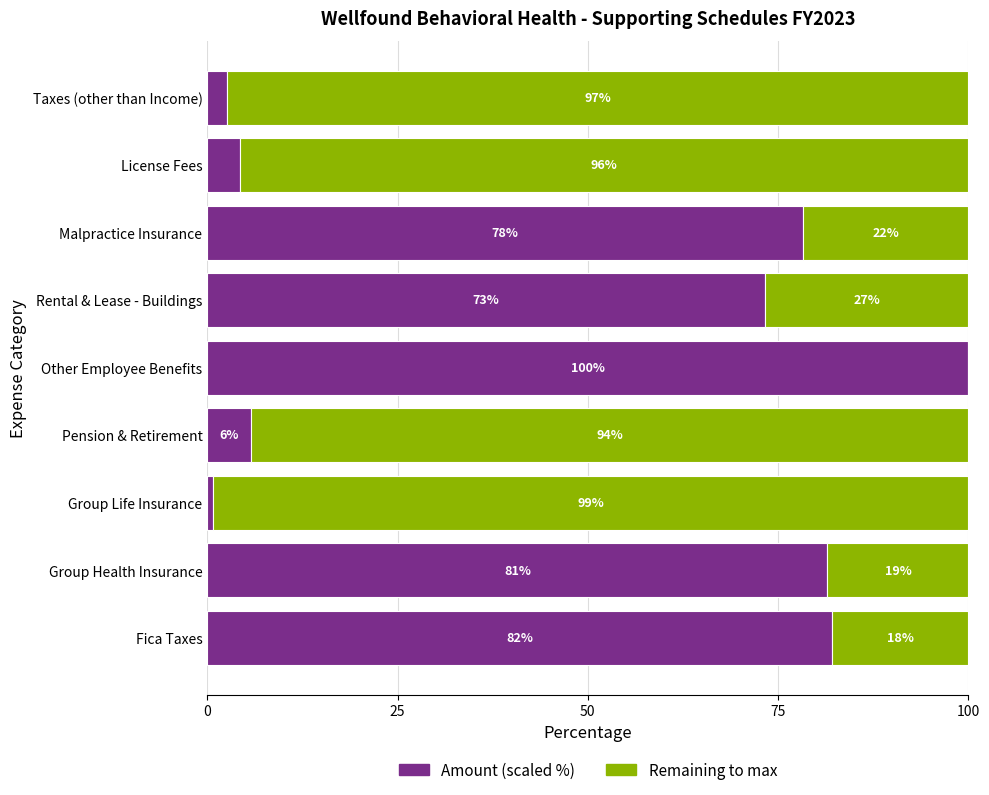

What is the total value across all series at Other Employee Benefits?

100.0